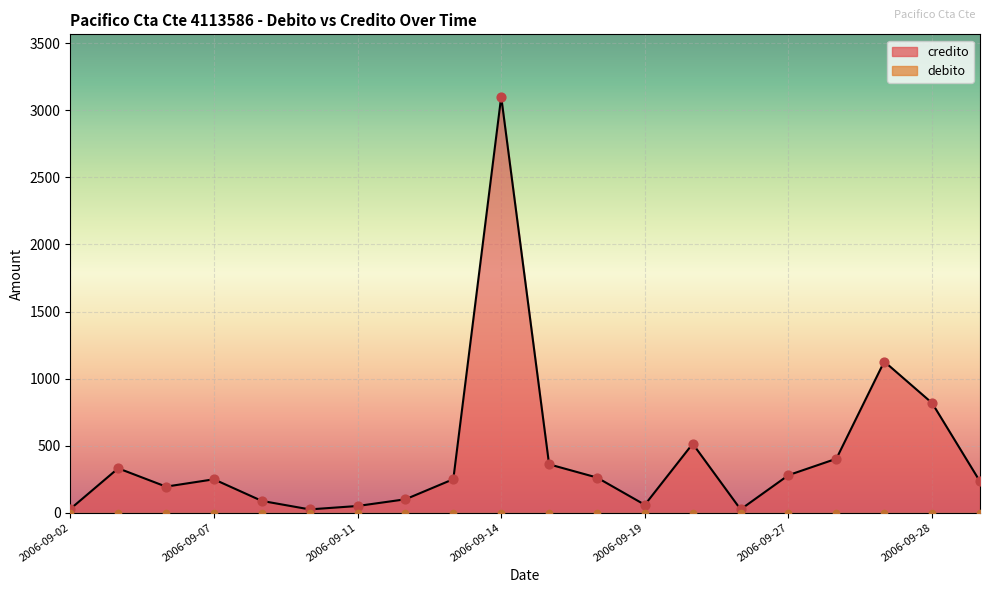

Which series contains the highest Y value?

credito